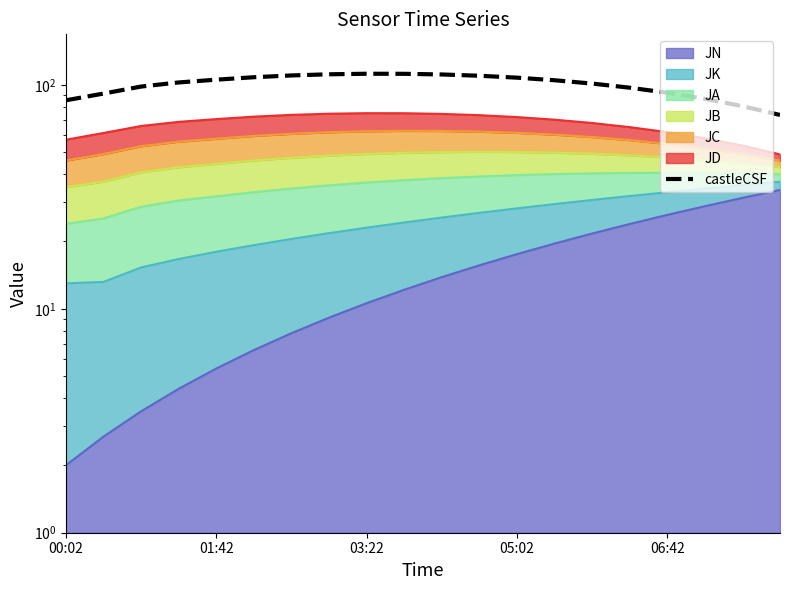

Where is the data nearest to the value 92?

06:42